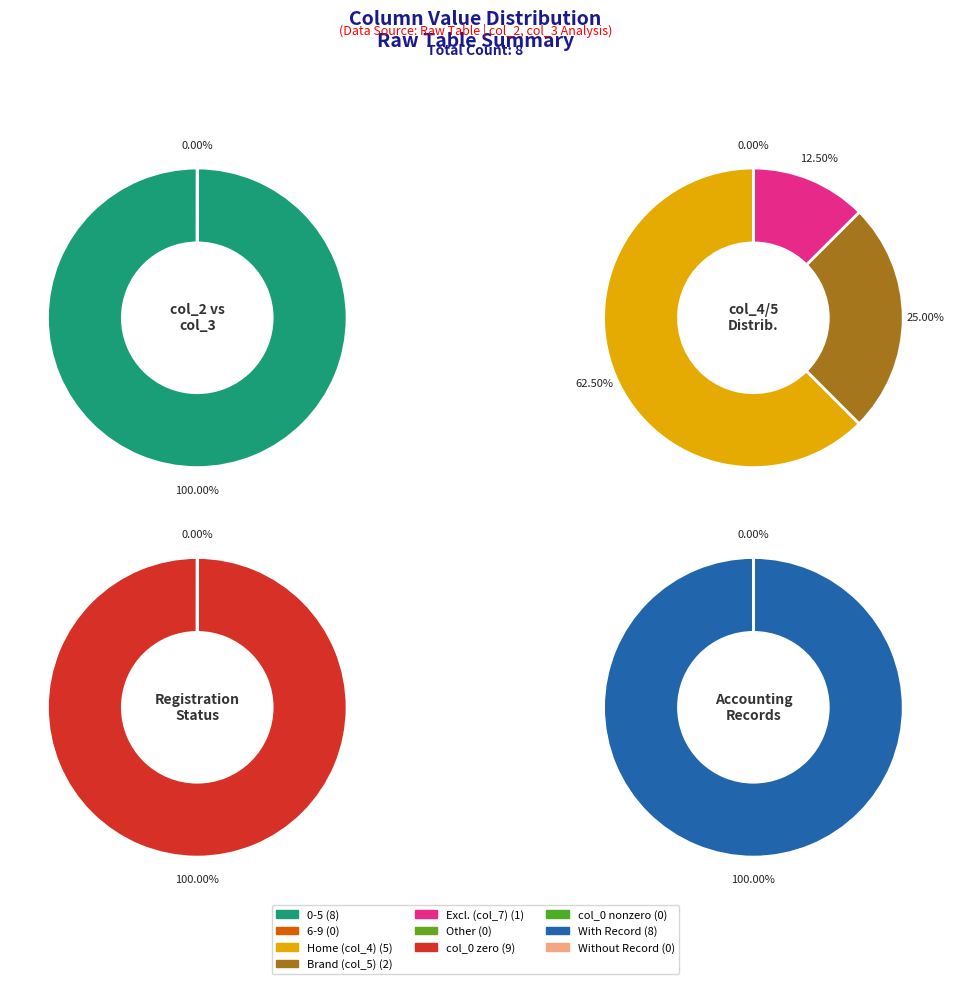

At Row 6, list the series in order from largest to smallest.

0-5, 6-9